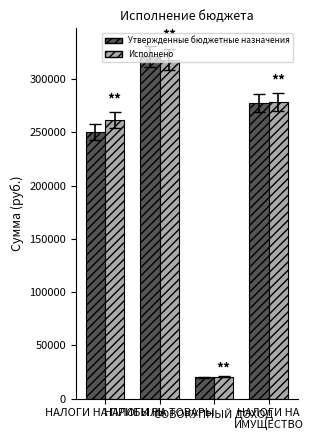

What is the sum of all Утвержденные бюджетные назначения values?

868370.0